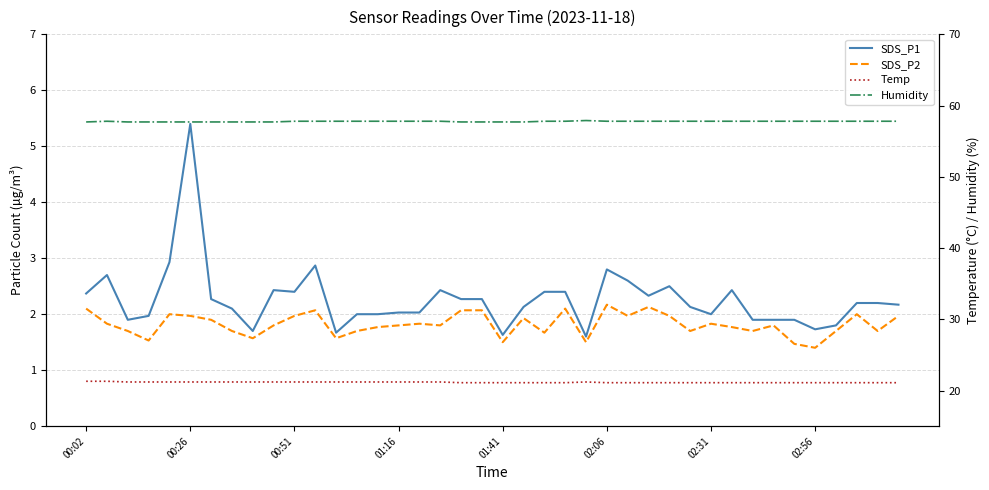

True or false: Temp has more than 1 interior local peaks.

False